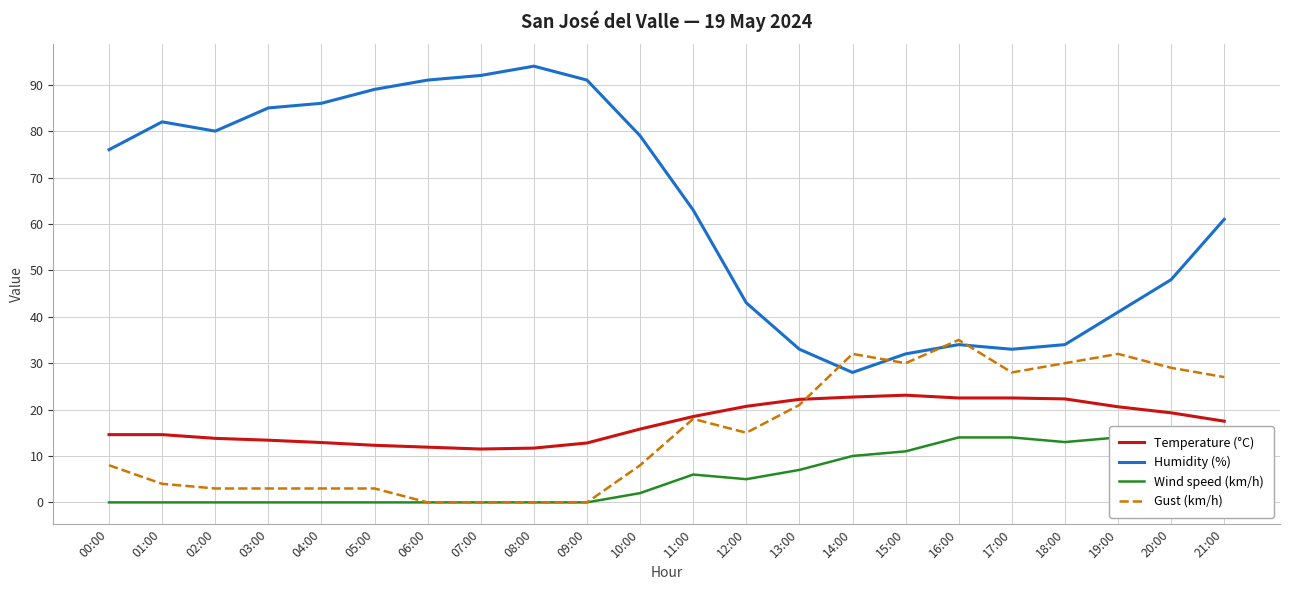

What is the difference between the Wind speed (km/h) values at 19:00 and 01:00?

14.0